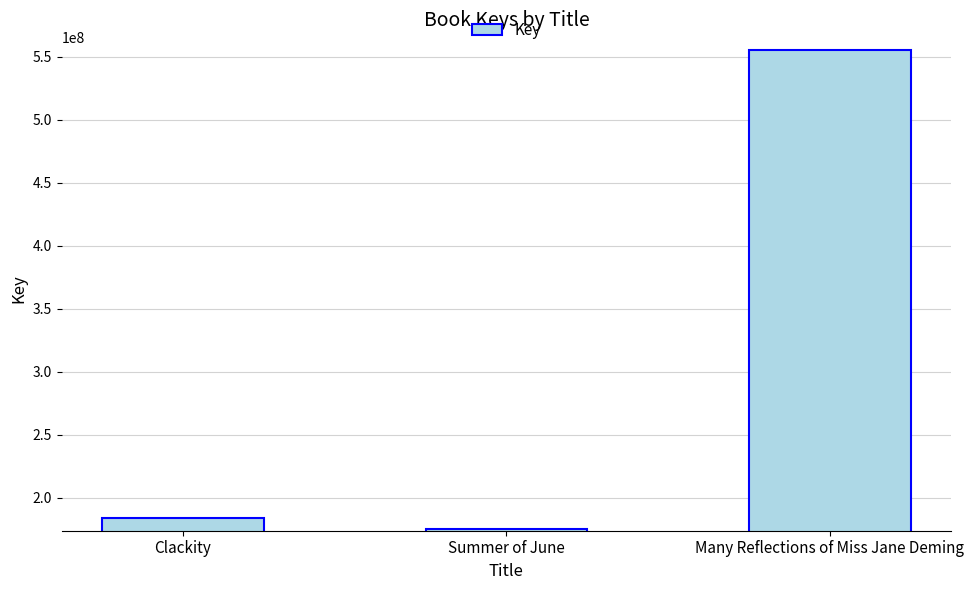

Reading left to right, transcribe all the data shown in this chart.

183878059	175447266	555042073